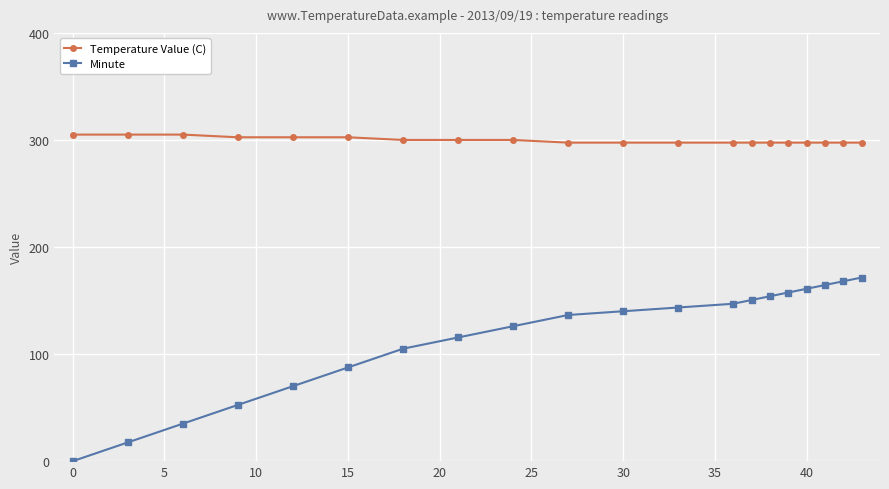

What is the maximum value for Minute?

171.5